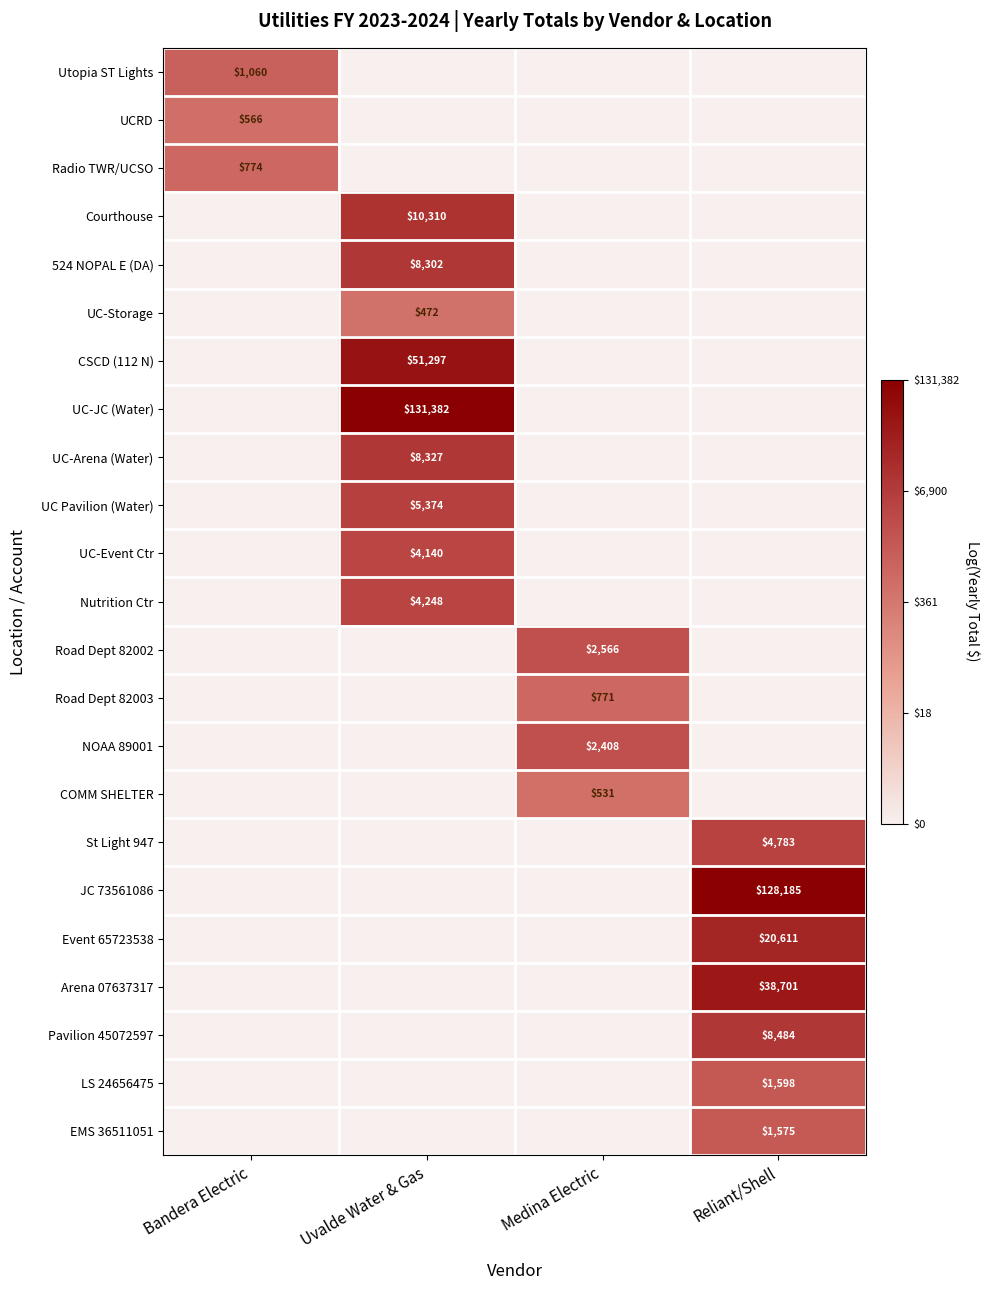

The value of 524 NOPAL E (DA) at Uvalde Water & Gas is 2094. True or false?

False